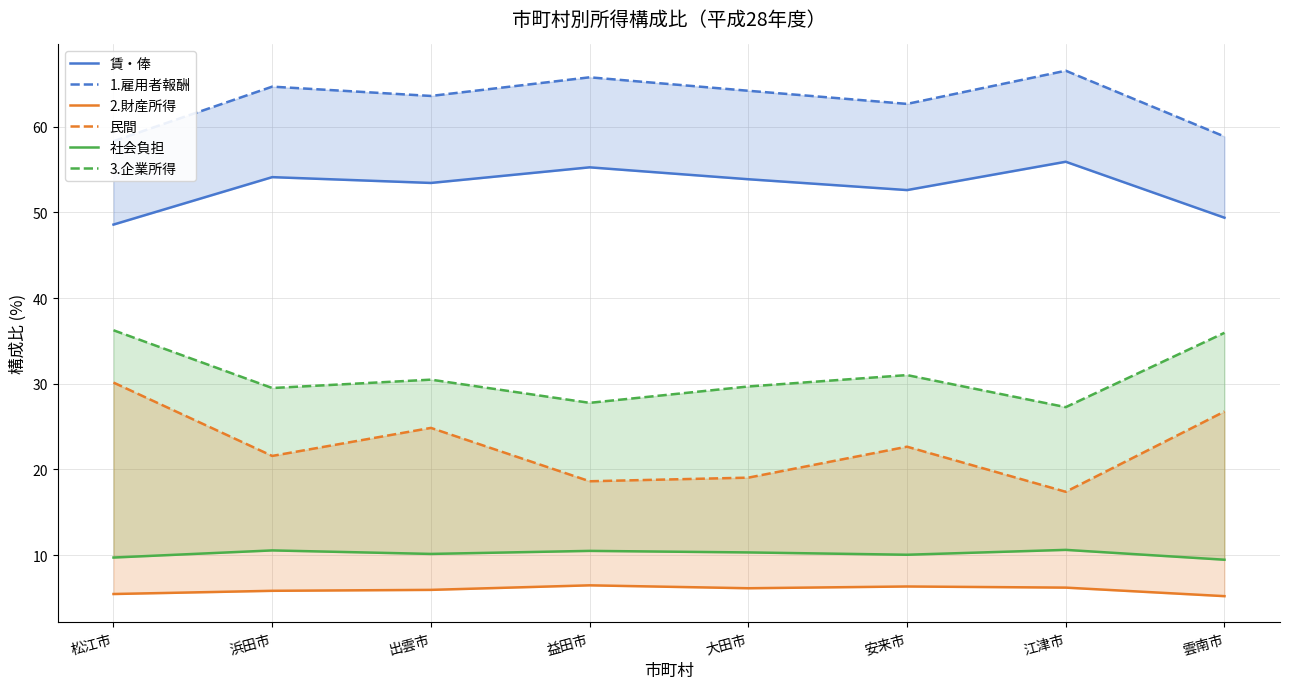

Where is the first local maximum for 1.雇用者報酬?

浜田市